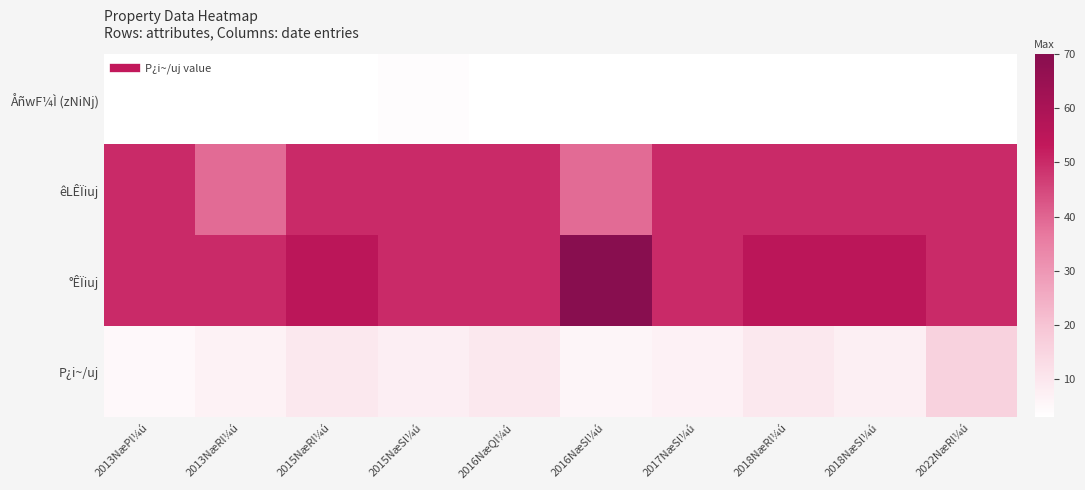

Rank the series by their maximum value, from lowest to highest.

ÅñwF¼Ì (zNiNj), P¿i~/uj, êLÊÏiuj, °ÊÏiuj